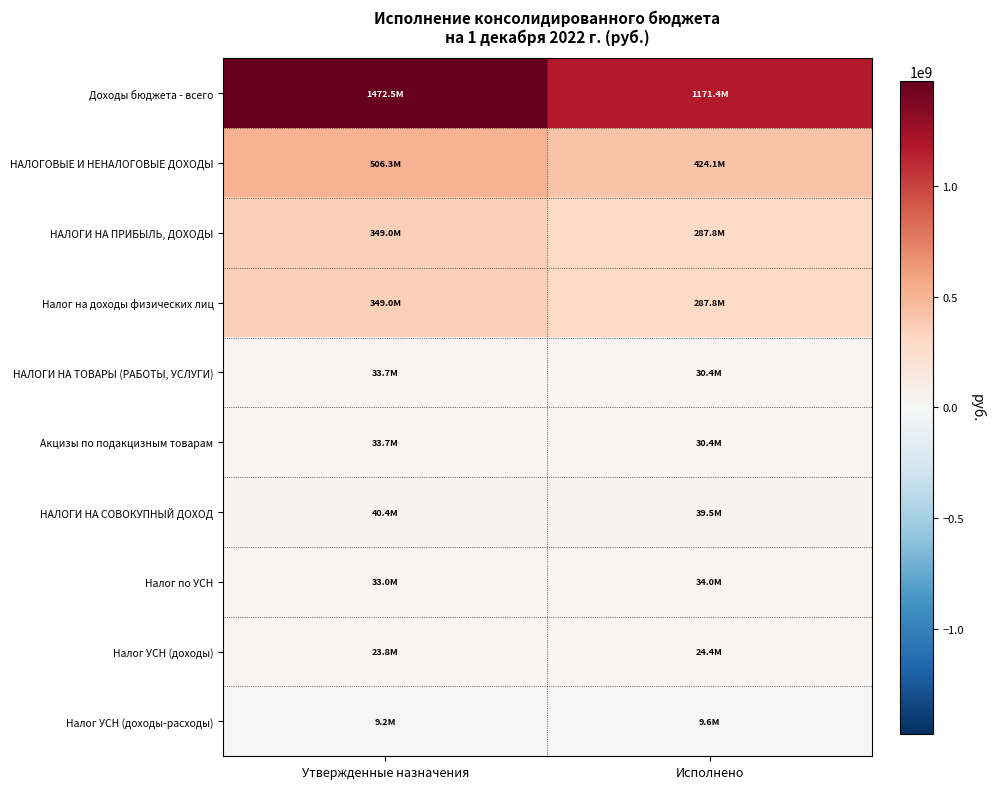

Rank the series at Утвержденные назначения from highest to lowest value.

Доходы бюджета - всего, НАЛОГОВЫЕ И НЕНАЛОГОВЫЕ ДОХОДЫ, НАЛОГИ НА ПРИБЫЛЬ, ДОХОДЫ, Налог на доходы физических лиц, НАЛОГИ НА СОВОКУПНЫЙ ДОХОД, НАЛОГИ НА ТОВАРЫ (РАБОТЫ, УСЛУГИ), Акцизы по подакцизным товарам, Налог по УСН, Налог УСН (доходы), Налог УСН (доходы-расходы)